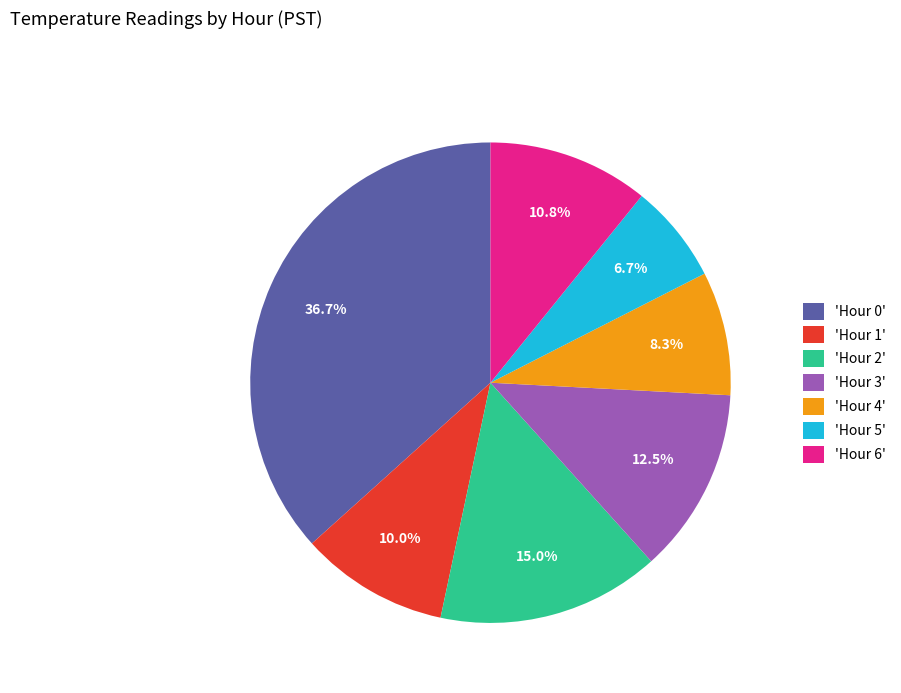

Between 'Hour 0' and 'Hour 5', which is larger?

'Hour 0'